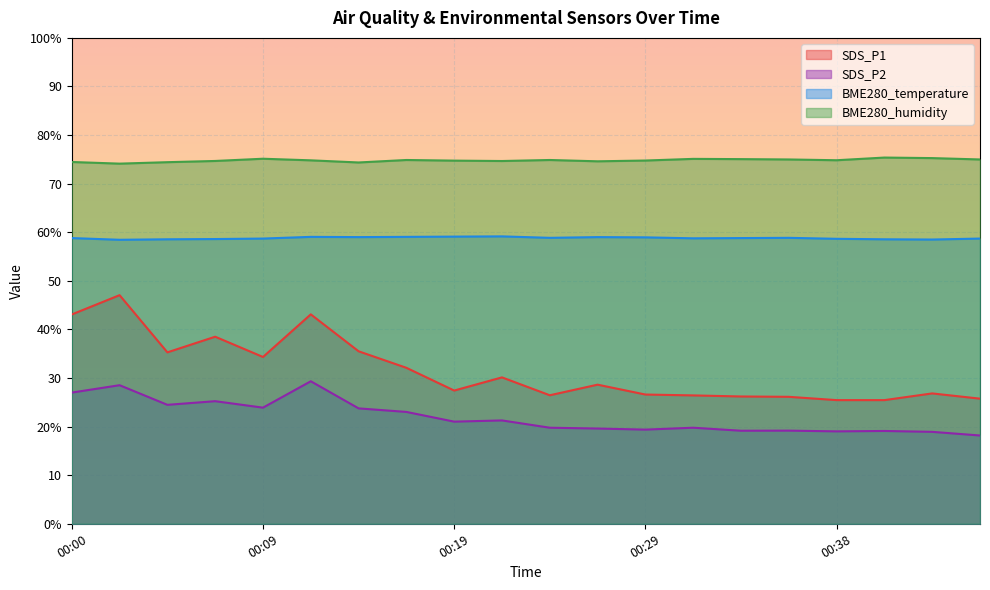

What is the minimum value for BME280_temperature?

58.4